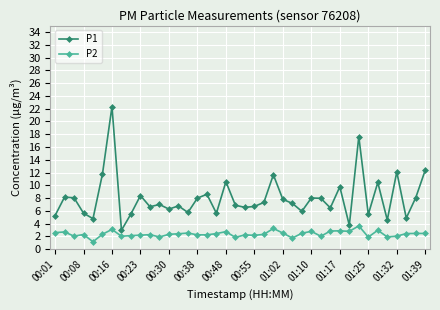

What is the value of the P2 point at the 12th from the left?

1.9